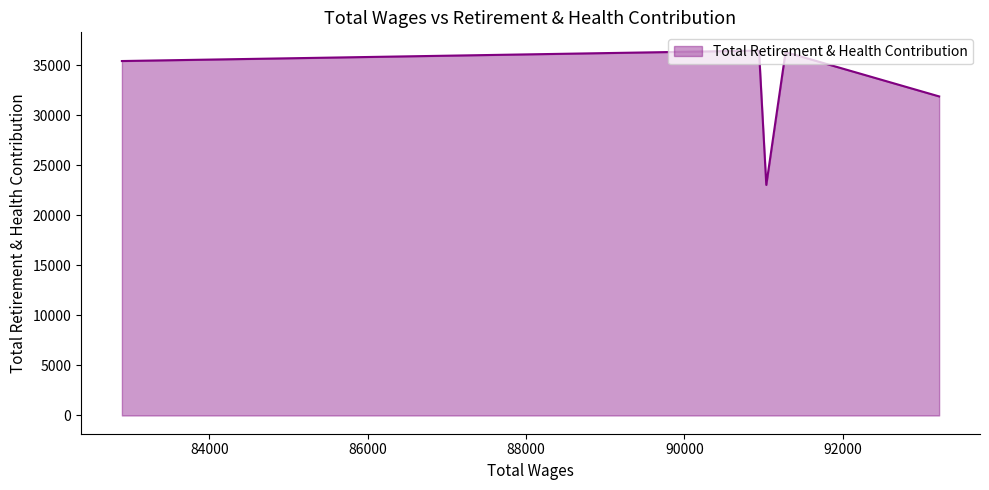

How many interior local peaks (higher than both neighbors) does the data have?

2